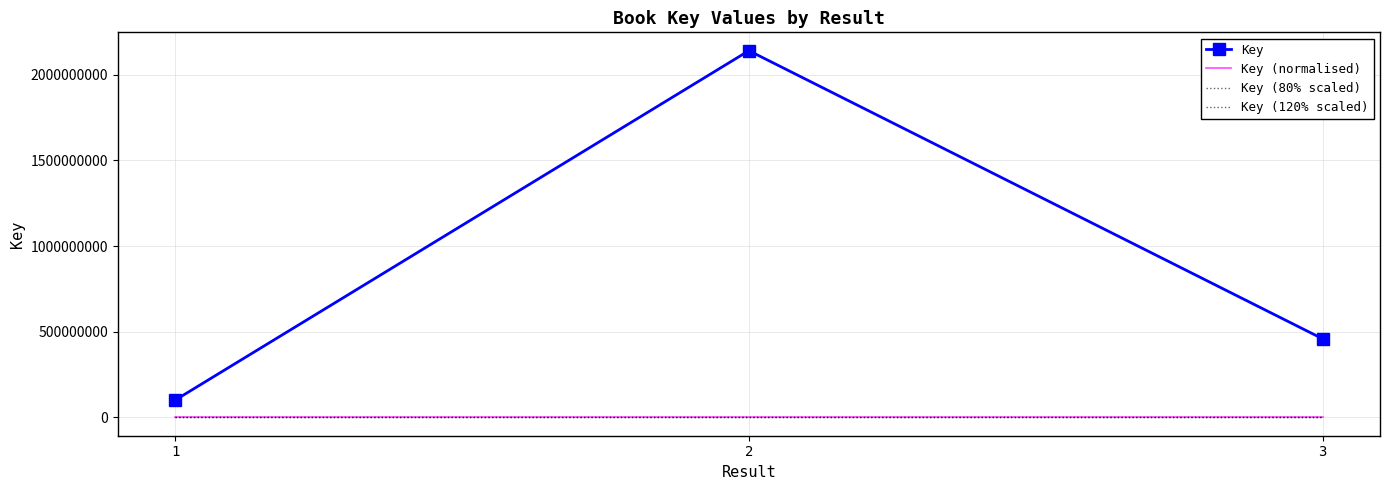

Rank the categories by Key (120% scaled) value from lowest to highest.

1, 3, 2